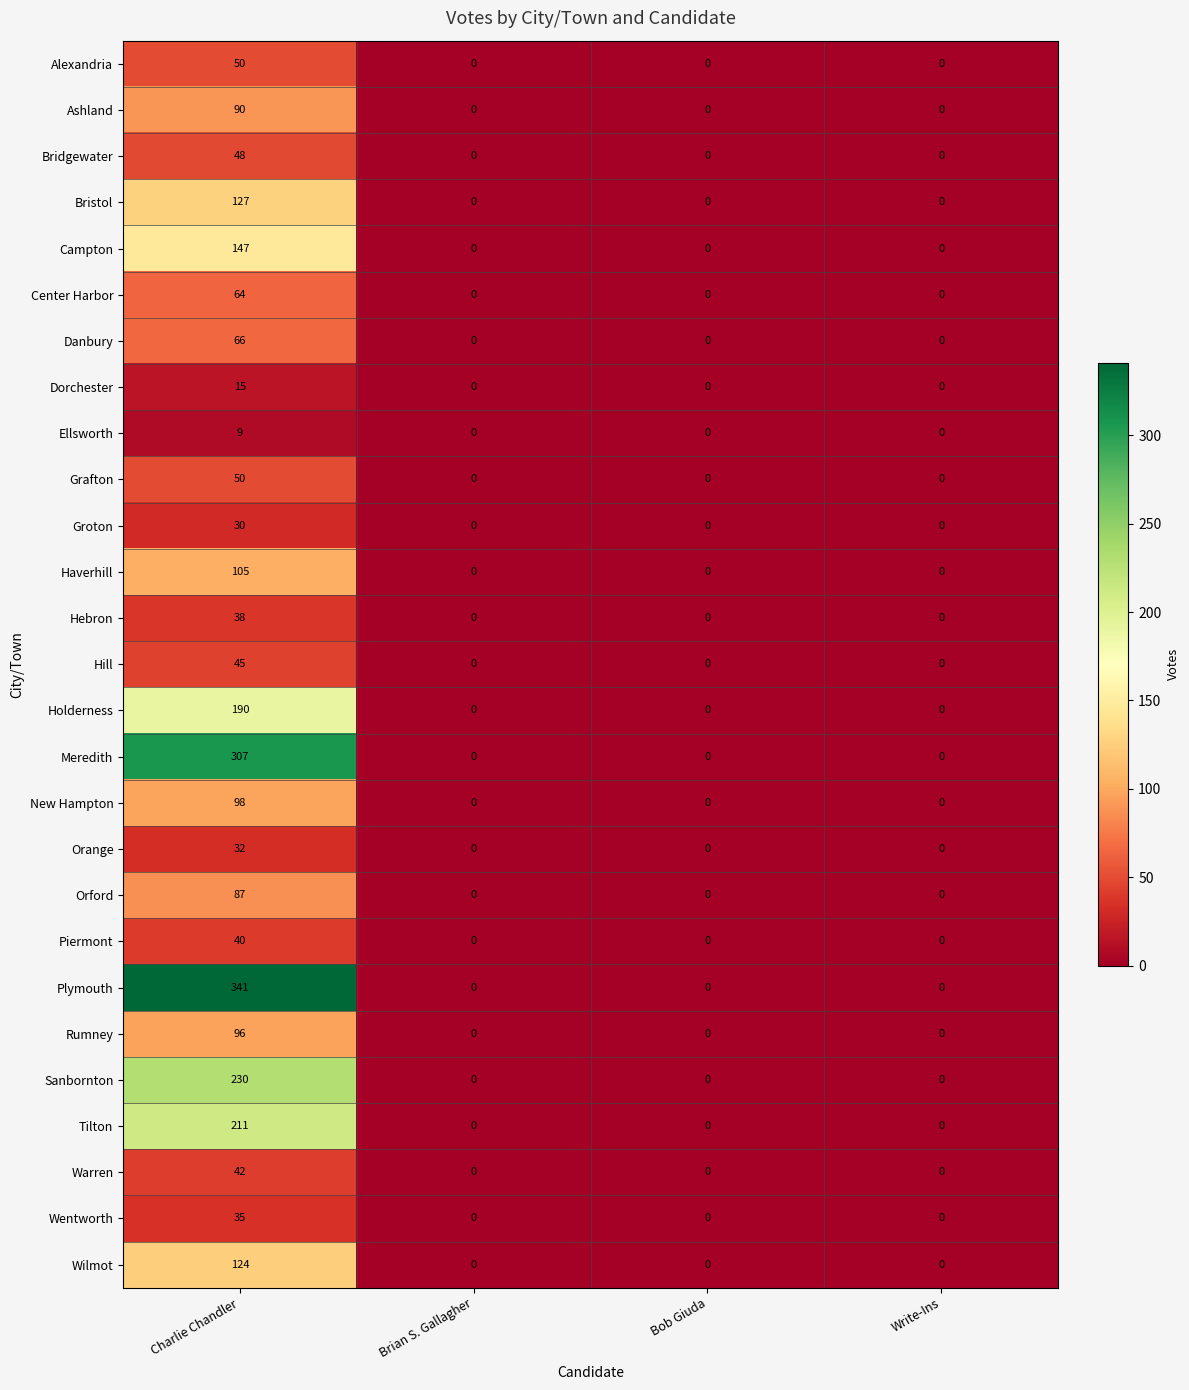

What is the greatest value displayed?

341